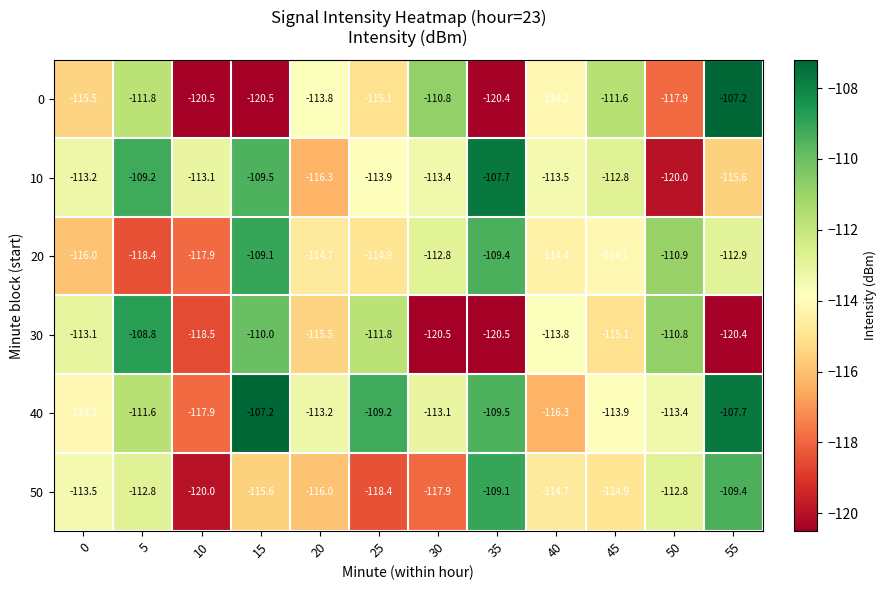

Rank the series at 40 from highest to lowest value.

10, 30, 0, 20, 50, 40